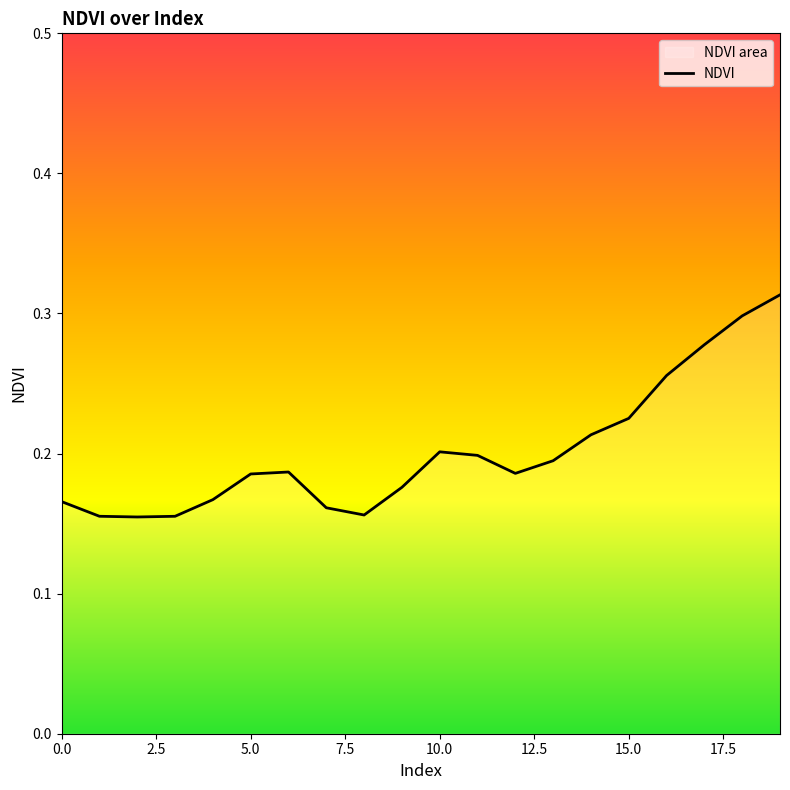

Is it true that the value at 5.0 is 0.2?

False